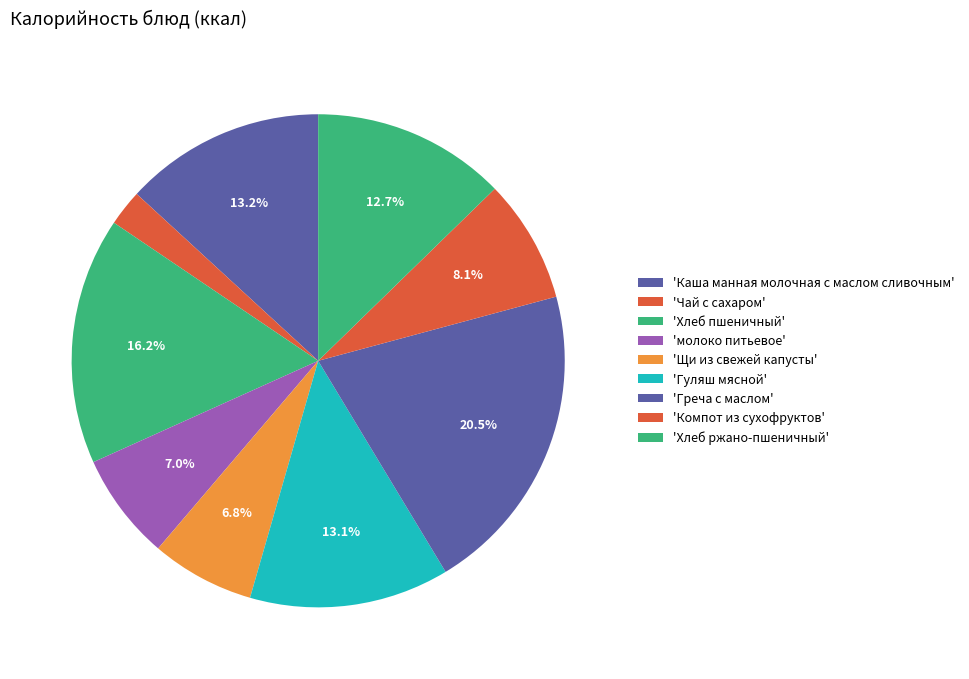

Which category has the smallest portion of the pie?

Чай с сахаром